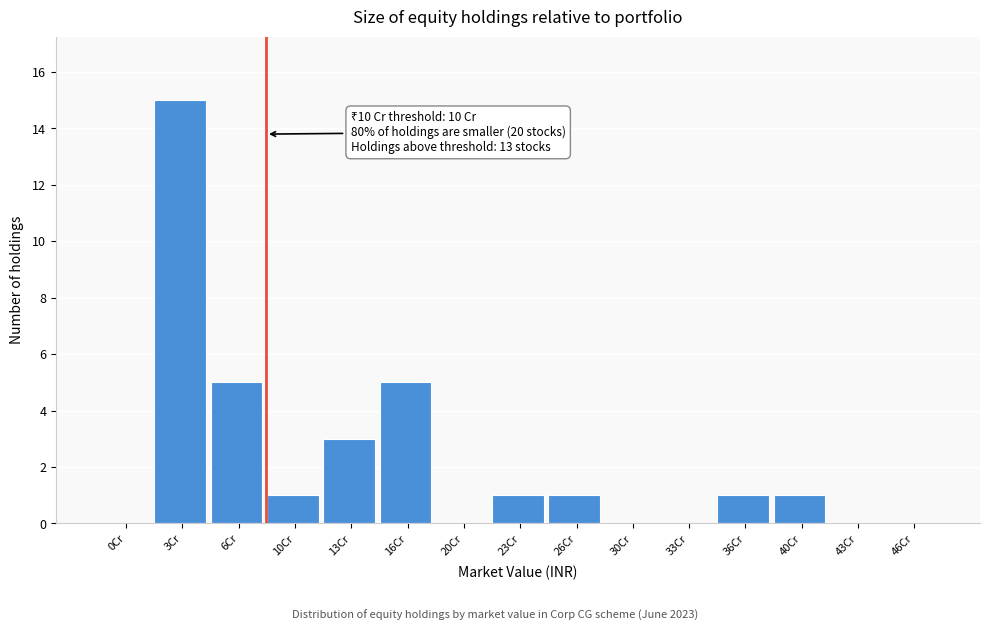

Reading right to left, transcribe all the data shown in this chart.

46Cr=0	43Cr=0	40Cr=1	36Cr=1	33Cr=0	30Cr=0	26Cr=1	23Cr=1	20Cr=0	16Cr=5	13Cr=3	10Cr=1	6Cr=5	3Cr=15	0Cr=0